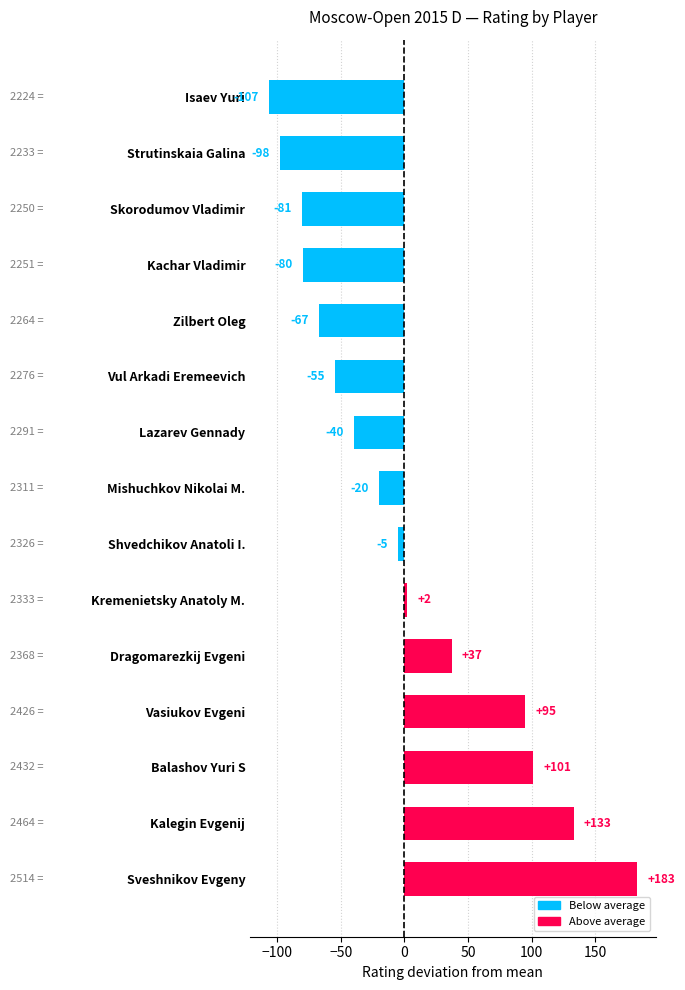

Rank the categories by value from highest to lowest.

Sveshnikov Evgeny, Kalegin Evgenij, Balashov Yuri S, Vasiukov Evgeni, Dragomarezkij Evgeni, Kremenietsky Anatoly M., Shvedchikov Anatoli I., Mishuchkov Nikolai M., Lazarev Gennady, Vul Arkadi Eremeevich, Zilbert Oleg, Kachar Vladimir, Skorodumov Vladimir, Strutinskaia Galina, Isaev Yuri